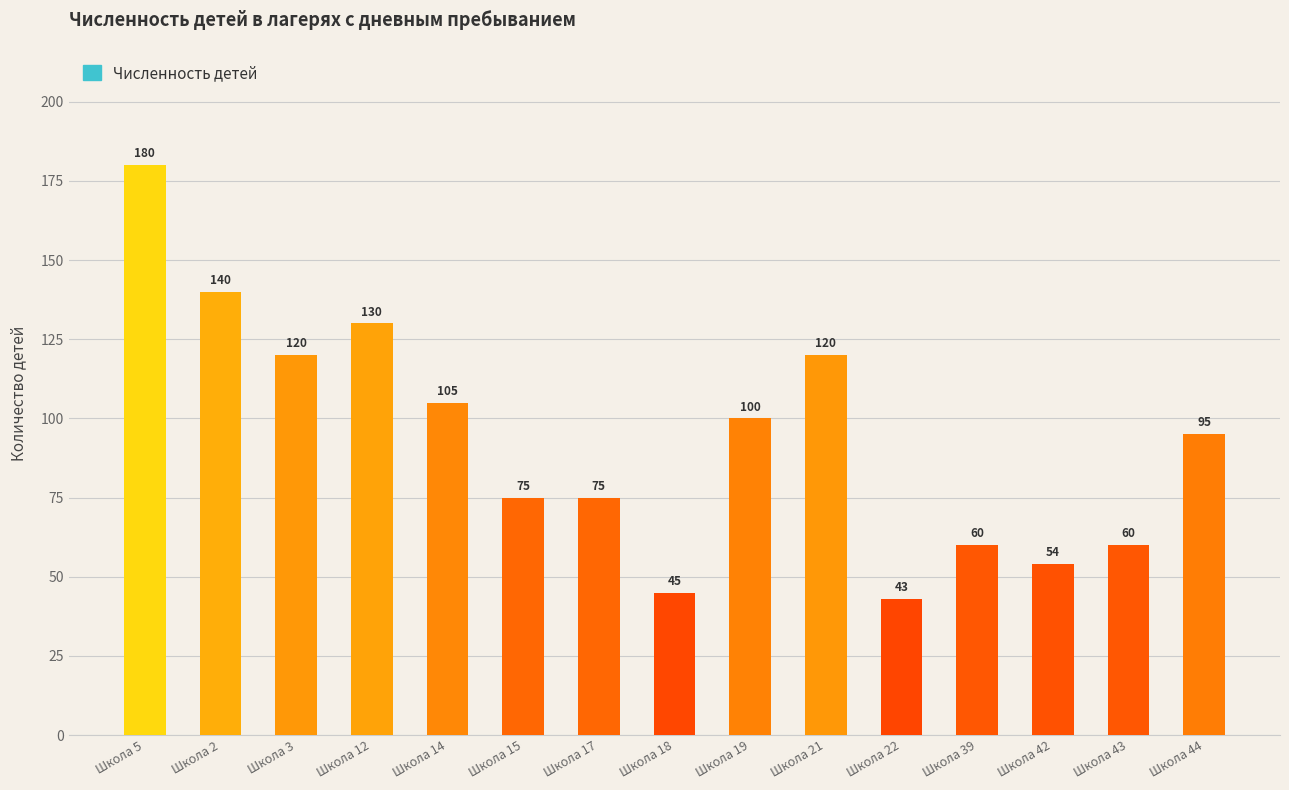

Read the value at Школа 15.

75